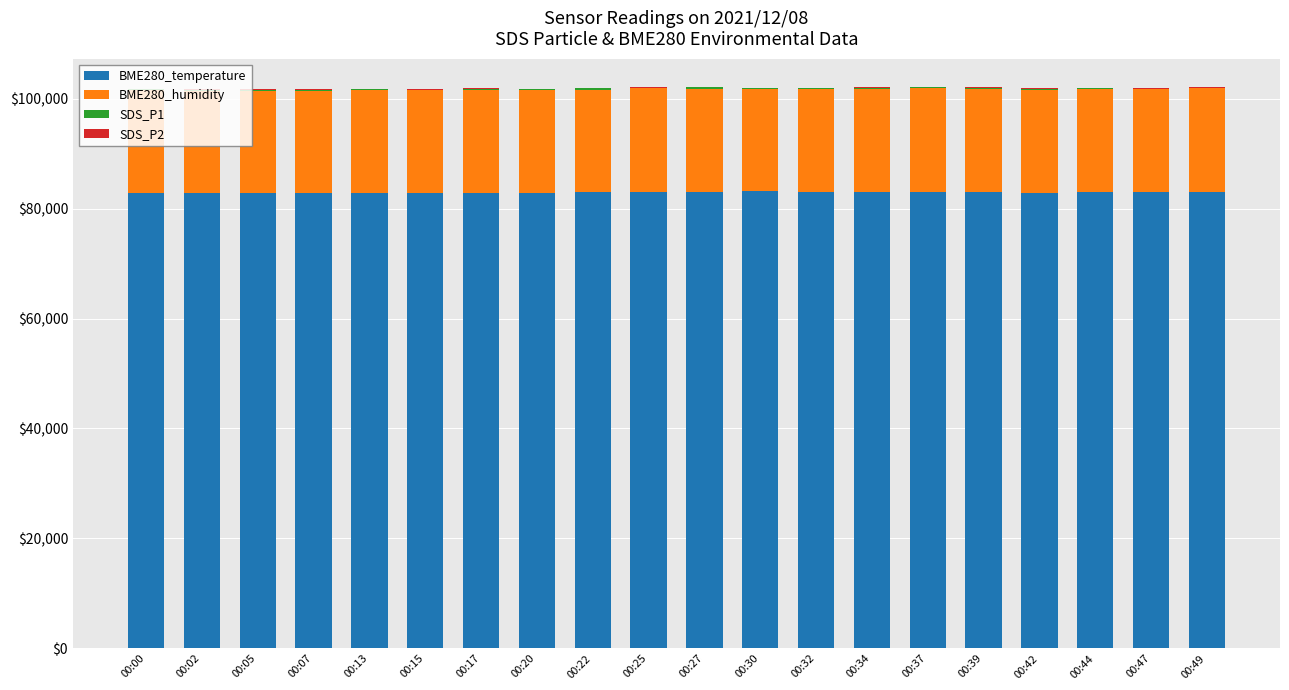

Count the number of categories in the chart.

20